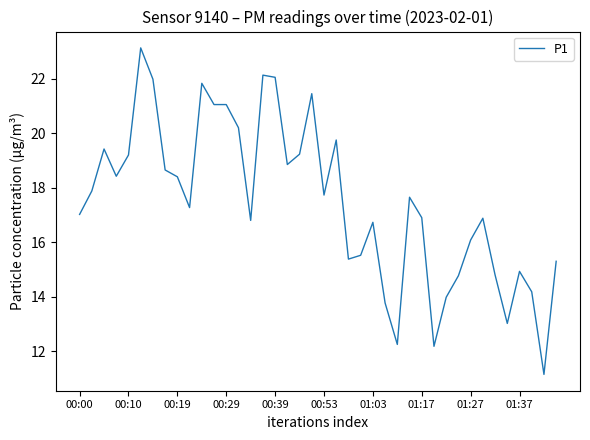

What is the maximum value shown in the chart?

23.1